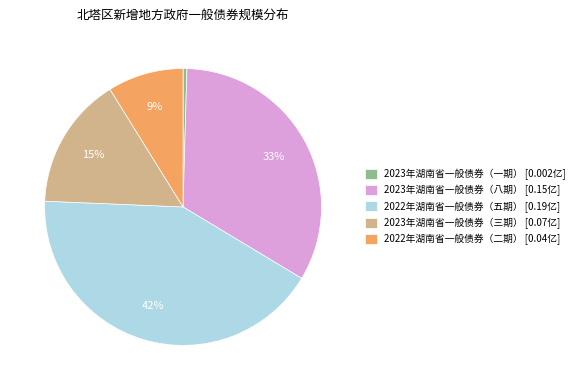

What is the largest slice in the pie chart?

2022年湖南省一般债券（五期） [0.19亿]